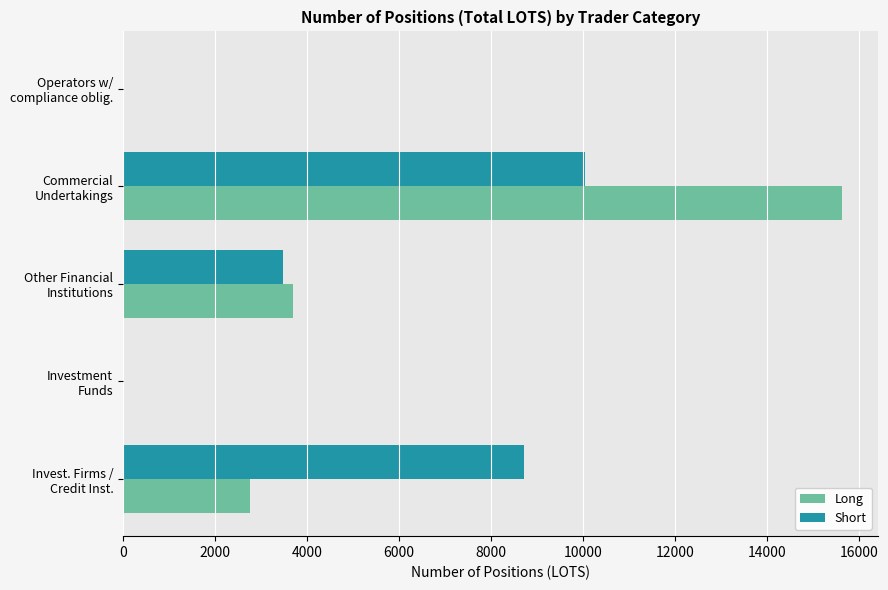

What is the maximum value shown in the chart?

15623.9